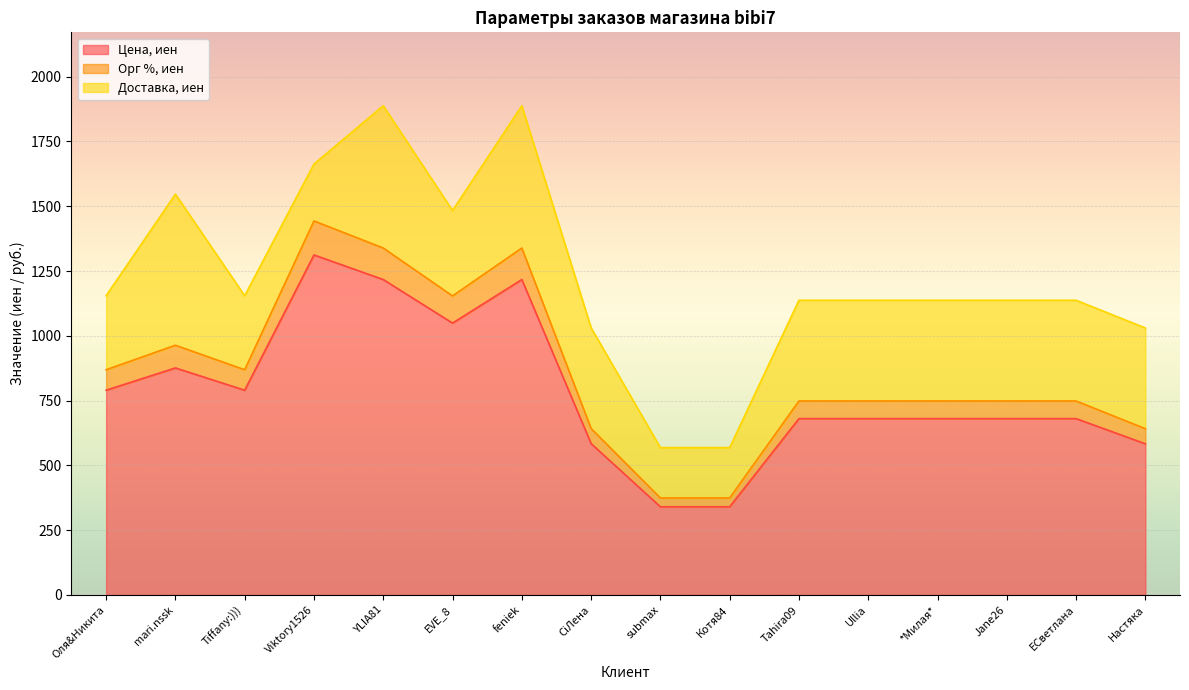

True or false: Орг %, иен and Цена, иен intersect in this chart.

False